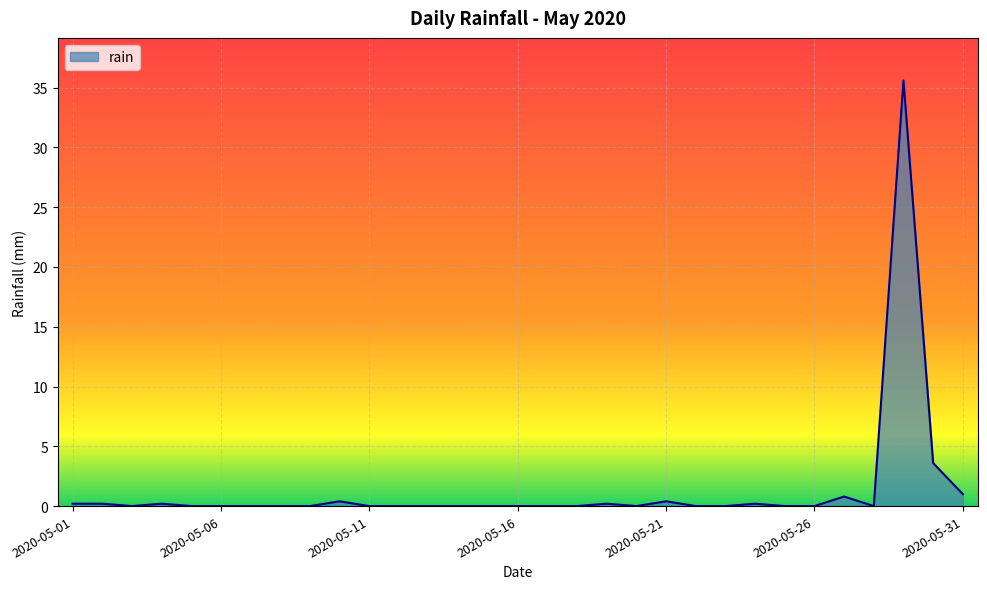

What is the difference between the maximum and minimum values?

35.6